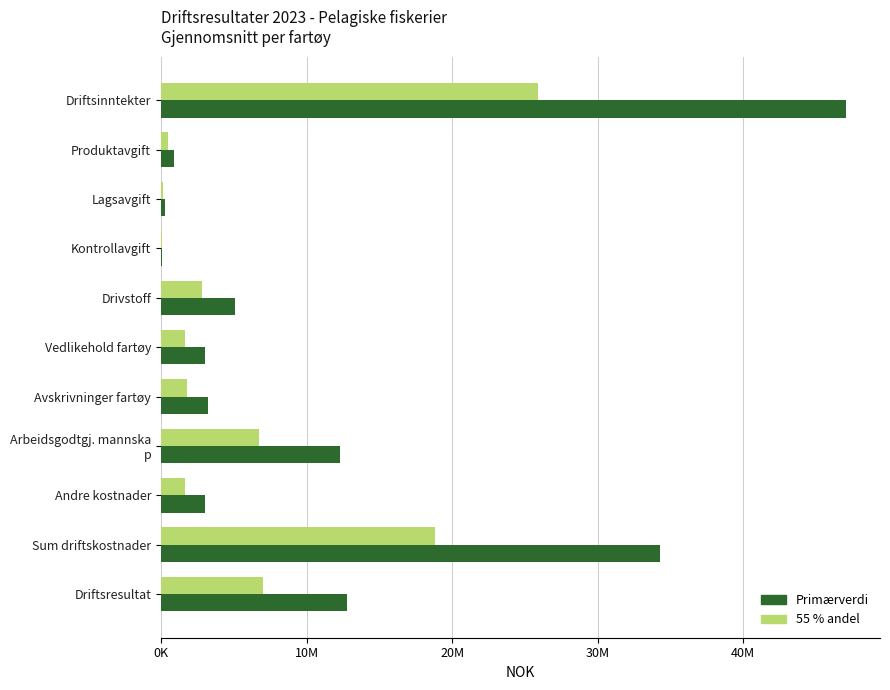

Reading left to right, extract all data points from this chart.

Driftsinntekter / Kostnader (NOK): 47051968.2	873834.4	265037.4	95711.4	5111383.3	3027142.9	3199541.1	12286999.0	2996891.6	34277778.6	12774189.7
Andel (55%) – referanseserie: 25878582.5	480608.9	145770.6	52641.3	2811260.8	1664928.6	1759747.6	6757849.4	1648290.4	18852778.2	7025804.3